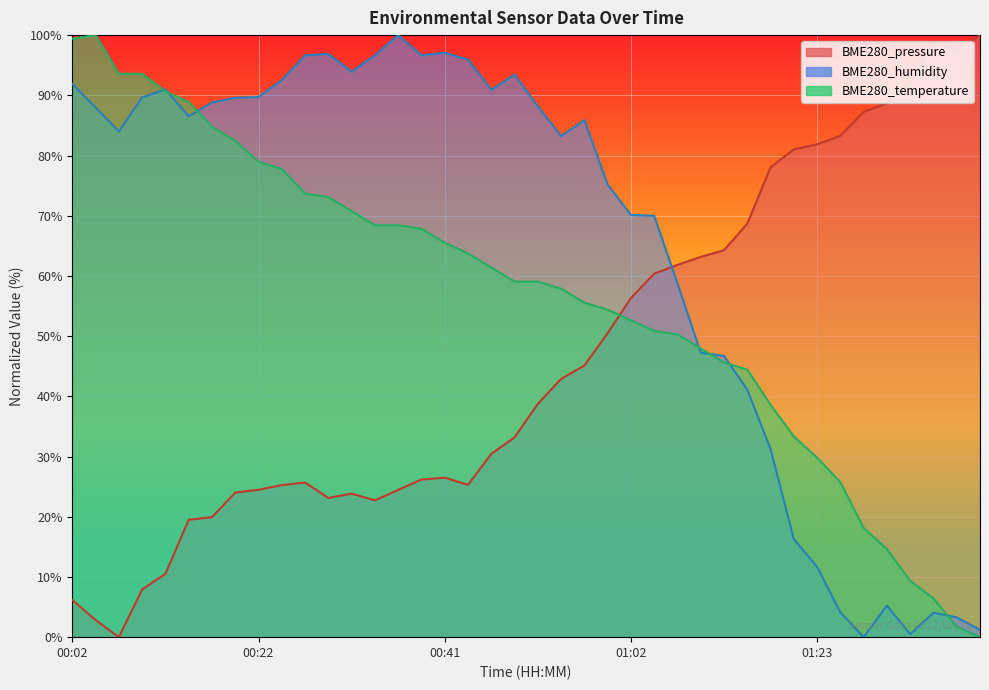

What is the label of the 29th point from the right?

00:29